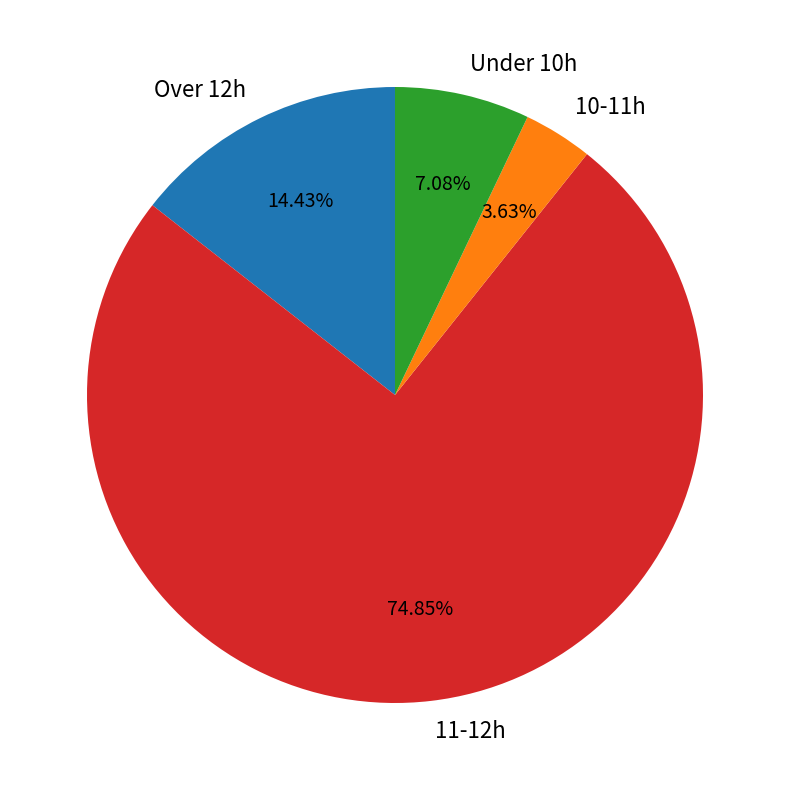

Is there a majority slice in this chart?

Yes